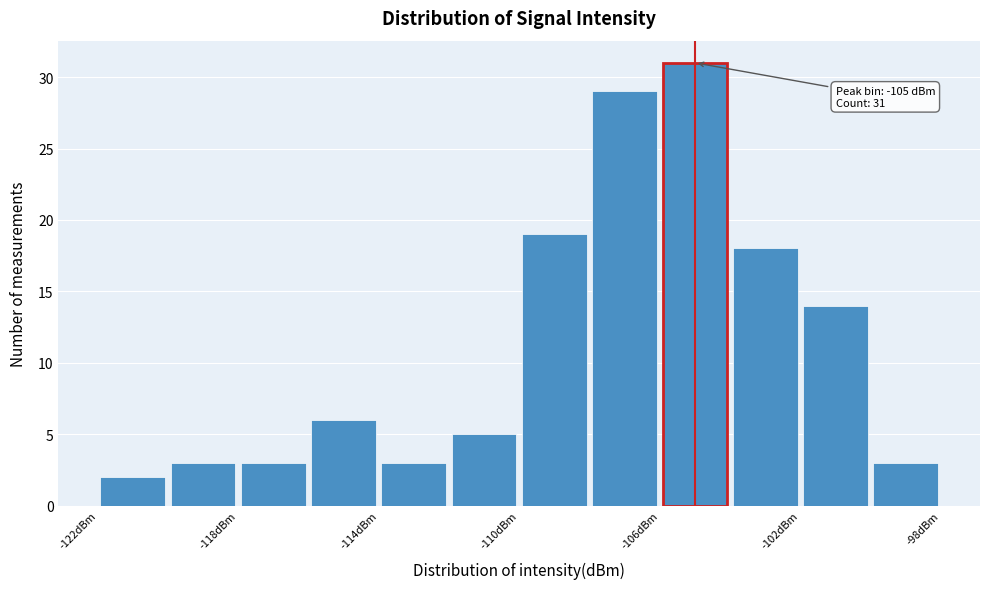

Which range on the x-axis has the tallest bar?

-106 to -104